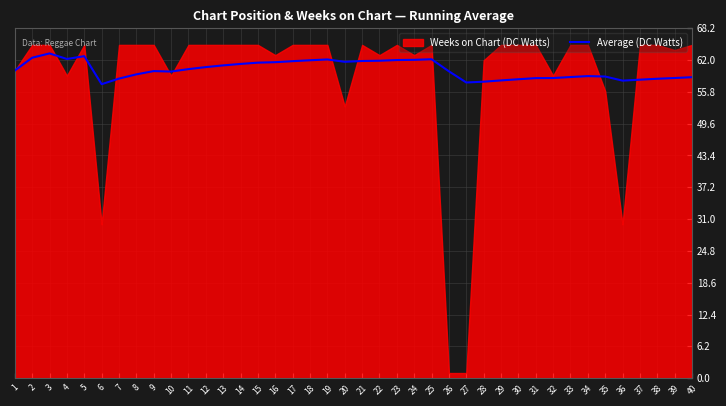

What is the difference between the values at 24 and 13?

1.1